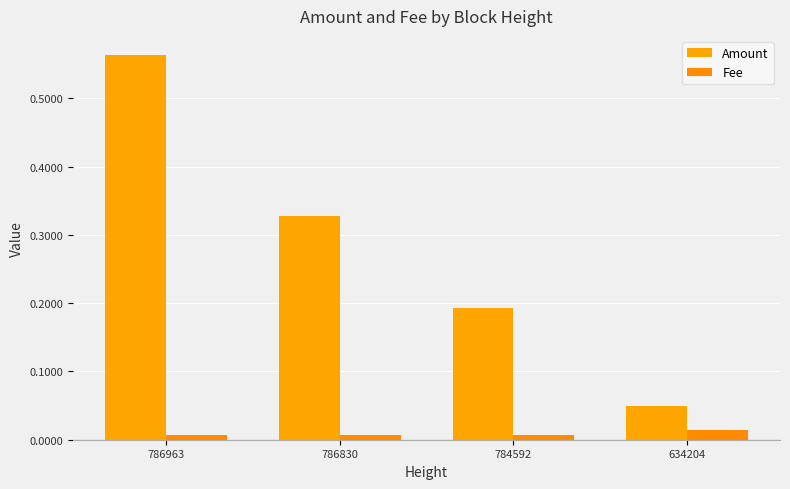

What is the sum of all Amount values?

1.1